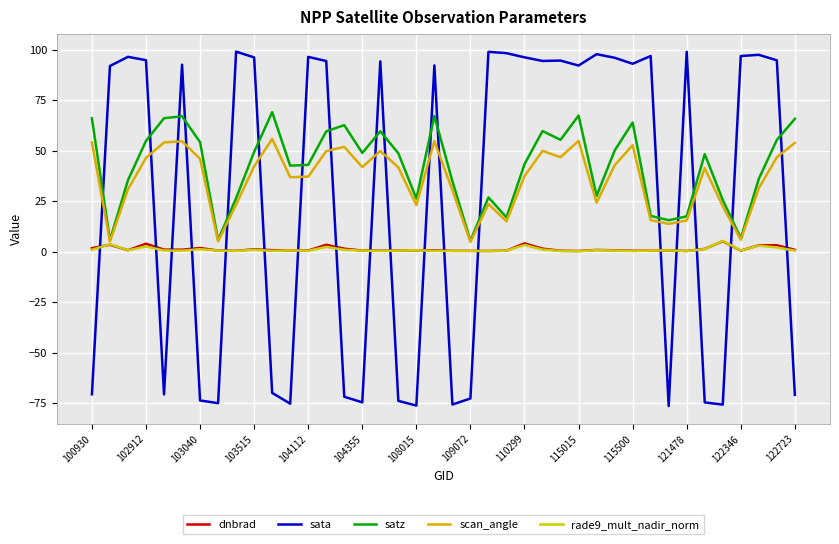

True or false: dnbrad and scan_angle cross at least once.

False